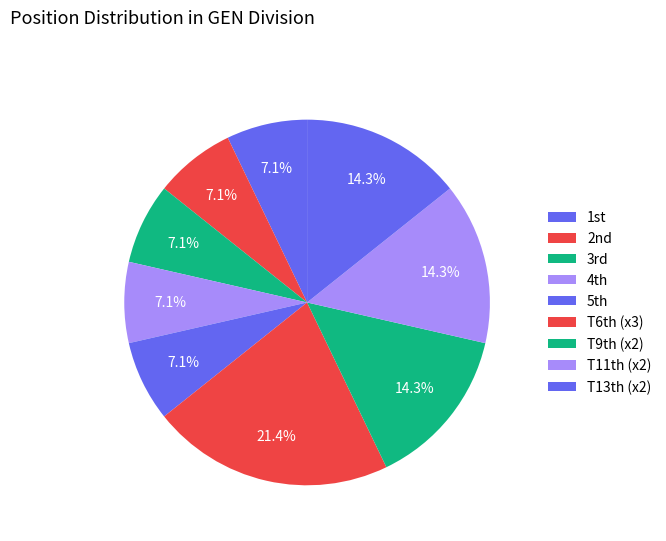

How many segments does this pie chart have?

9